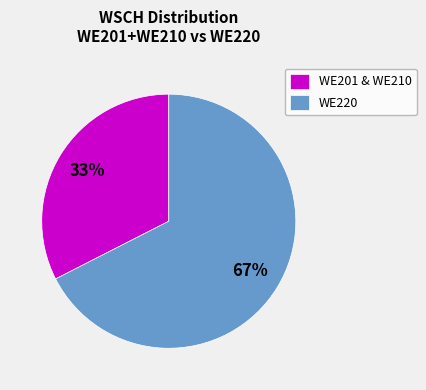

What is the majority slice?

WE220